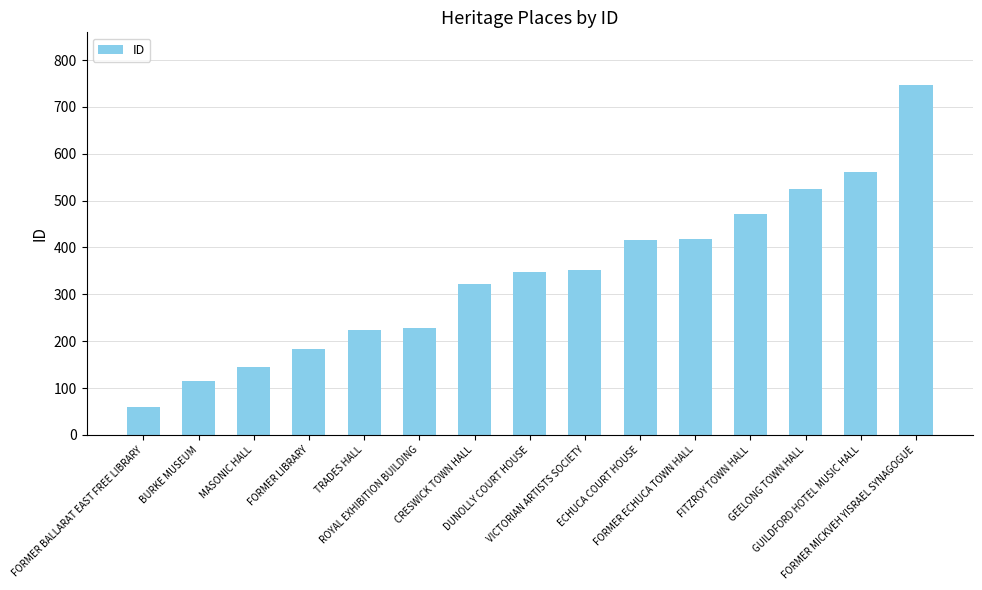

What is the label of the 11th bar from the right?

TRADES HALL